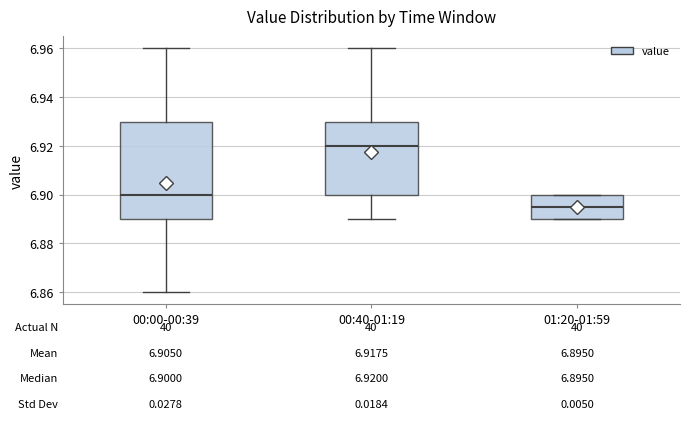

Comparing the boxes themselves (not the whiskers), which one is the tallest?

00:00-00:39